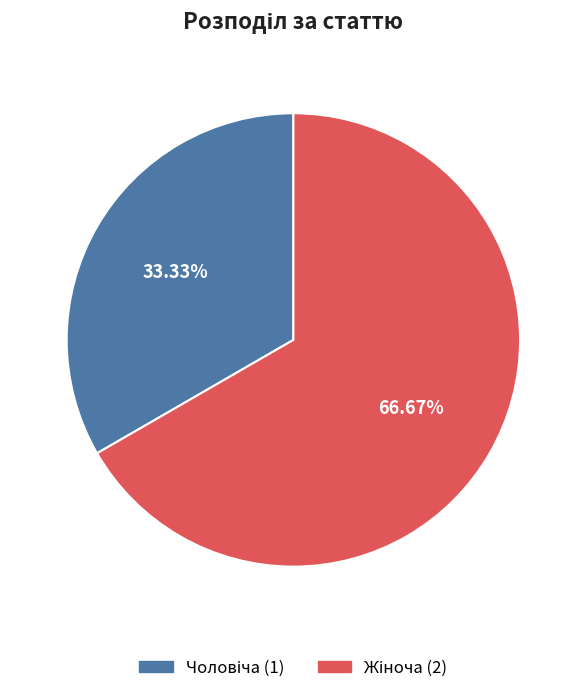

Is there a majority slice in this chart?

Yes